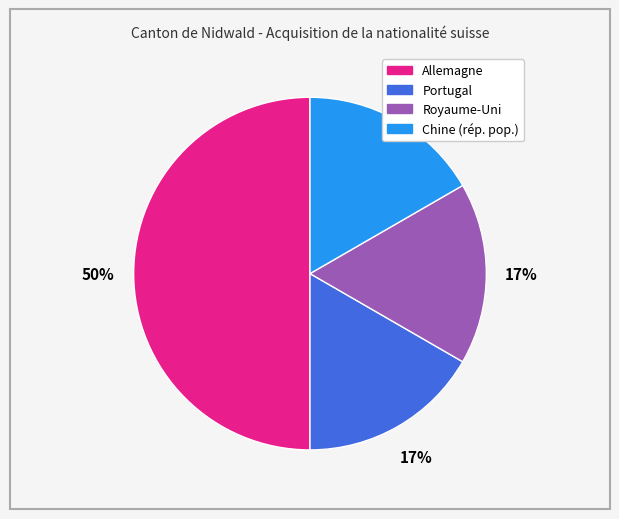

To the nearest percent, what percentage of the pie is Allemagne?

50%